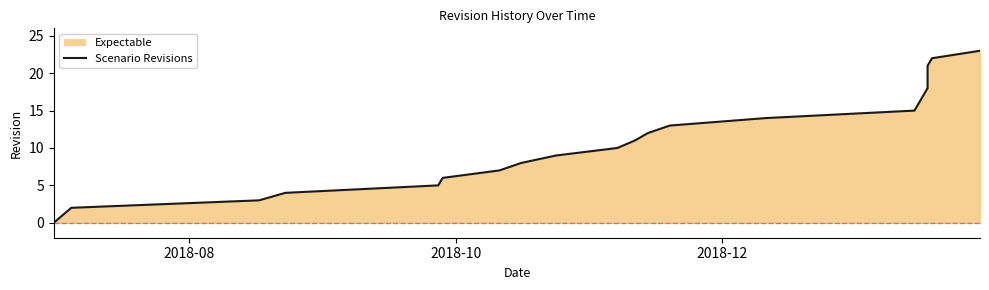

True or false: the data has more than 0 interior local peaks.

False